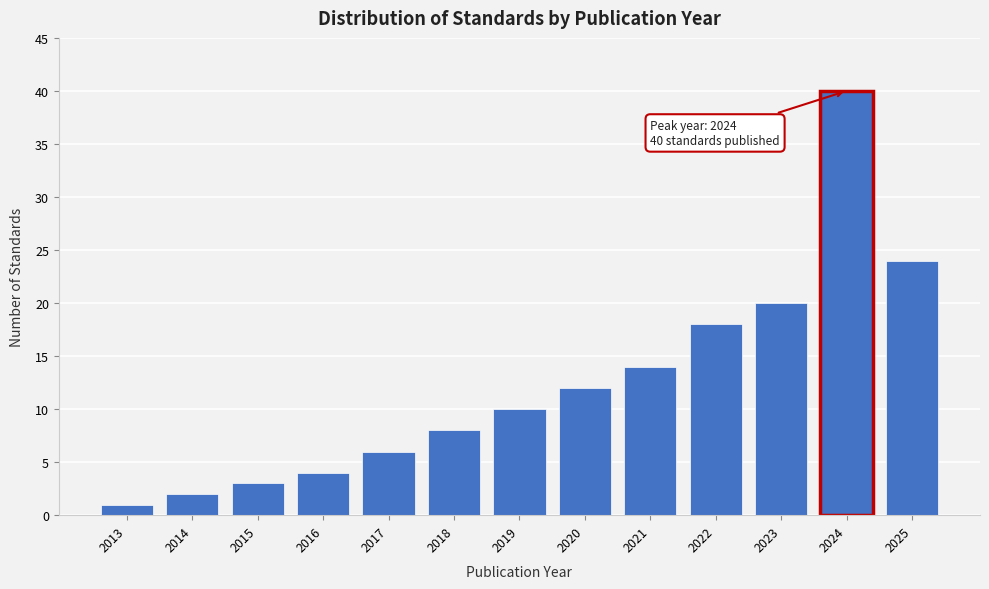

Reading left to right, extract all data points from this chart.

1	2	3	4	6	8	10	12	14	18	20	40	24